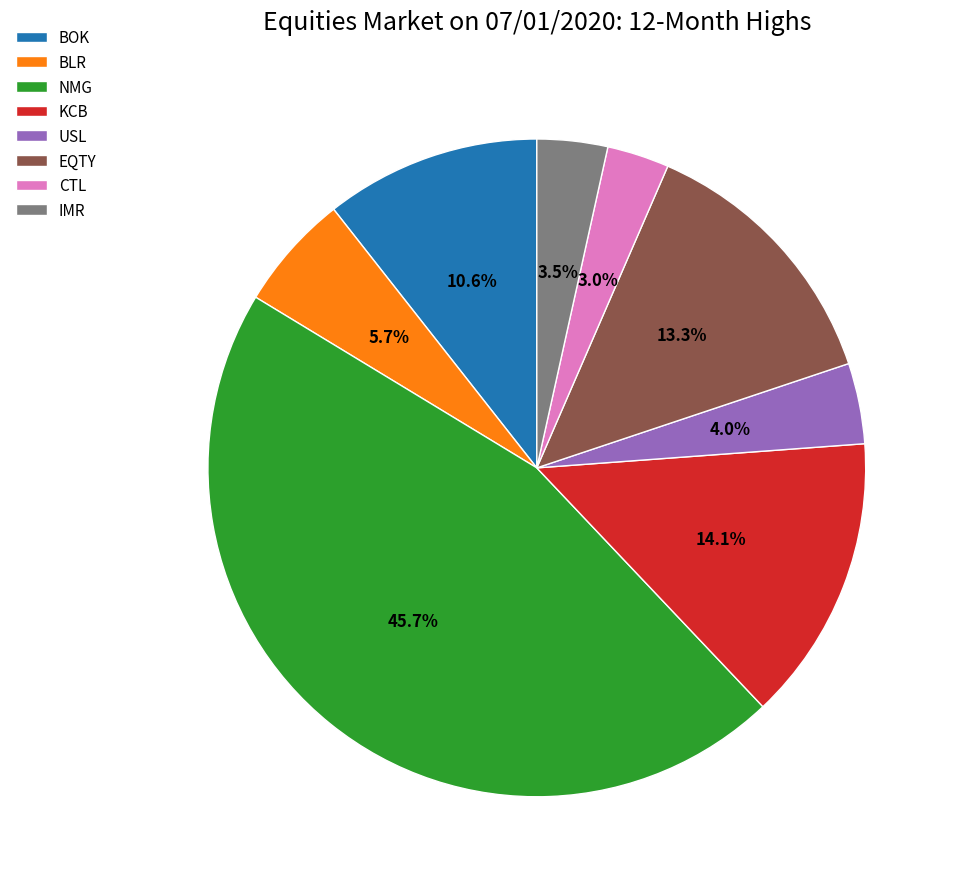

The BLR slice represents 1% of the pie. True or false?

False